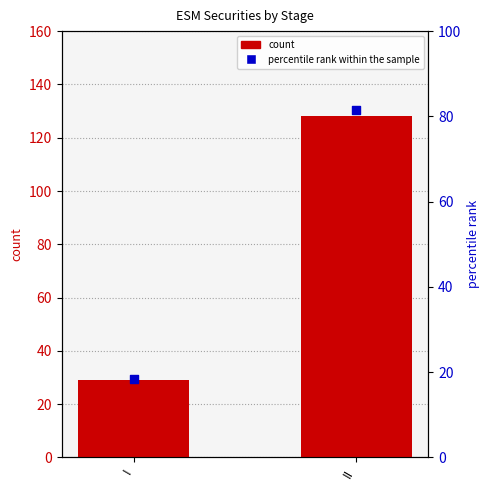

What are all the series names shown in the legend?

count, percentile rank within the sample